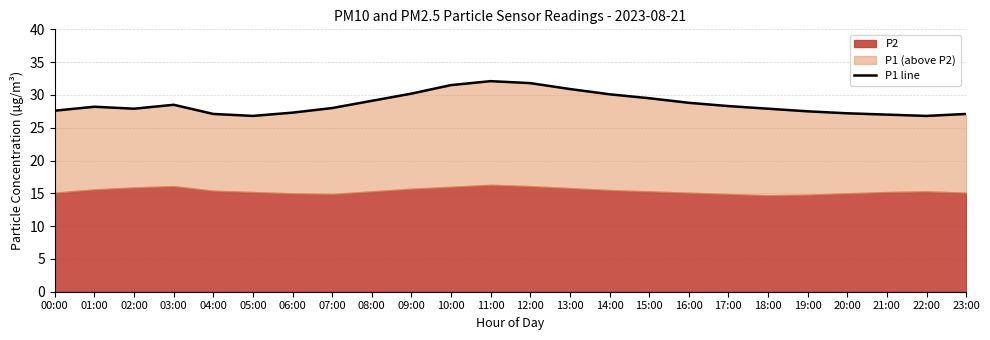

Reading right to left, transcribe all the data shown in this chart.

23:00=27.1	22:00=26.8	21:00=27.0	20:00=27.2	19:00=27.5	18:00=27.9	17:00=28.3	16:00=28.8	15:00=29.5	14:00=30.1	13:00=30.9	12:00=31.8	11:00=32.1	10:00=31.5	09:00=30.2	08:00=29.1	07:00=28.0	06:00=27.3	05:00=26.8	04:00=27.1	03:00=28.5	02:00=27.9	01:00=28.2	00:00=27.6